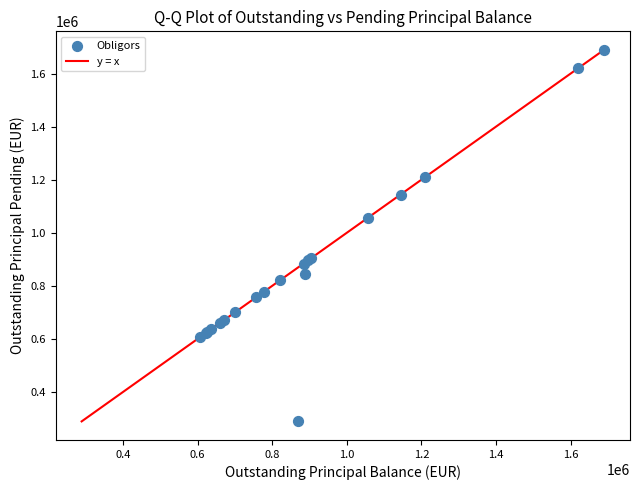

What Y value in the scatter plot is closest to 989111?

1055870.9